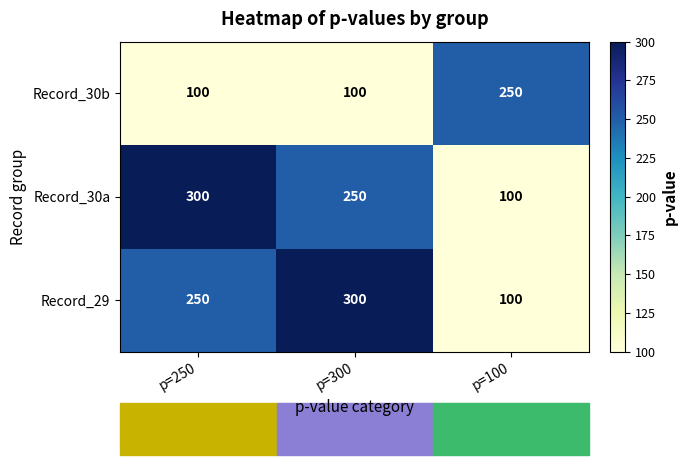

What is the minimum value shown in the chart?

100